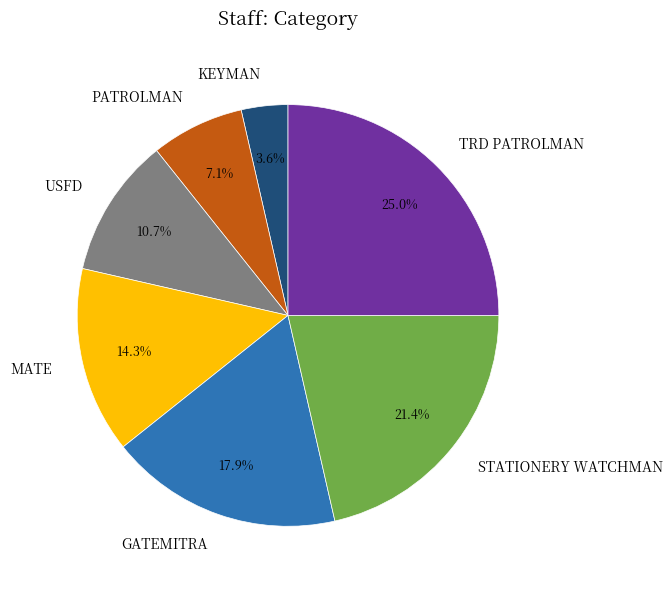

What is the ratio of the value at STATIONERY WATCHMAN to the value at GATEMITRA?

1.2